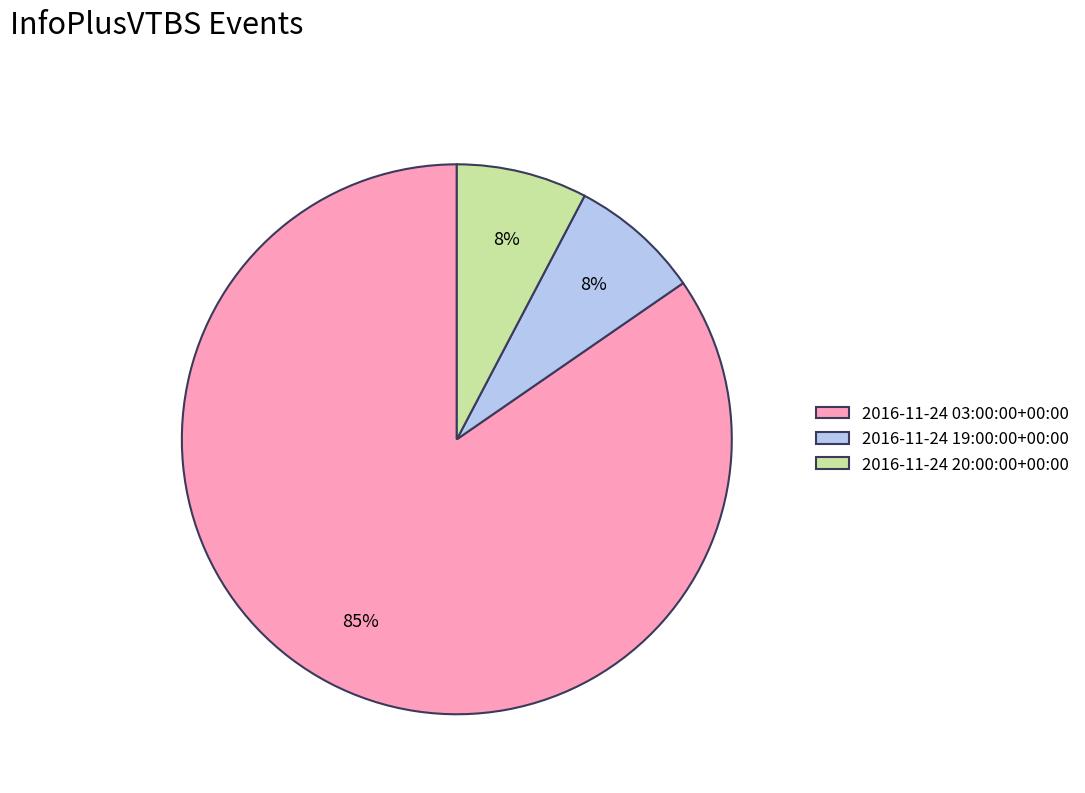

To the nearest percent, what is the average slice percentage?

33%